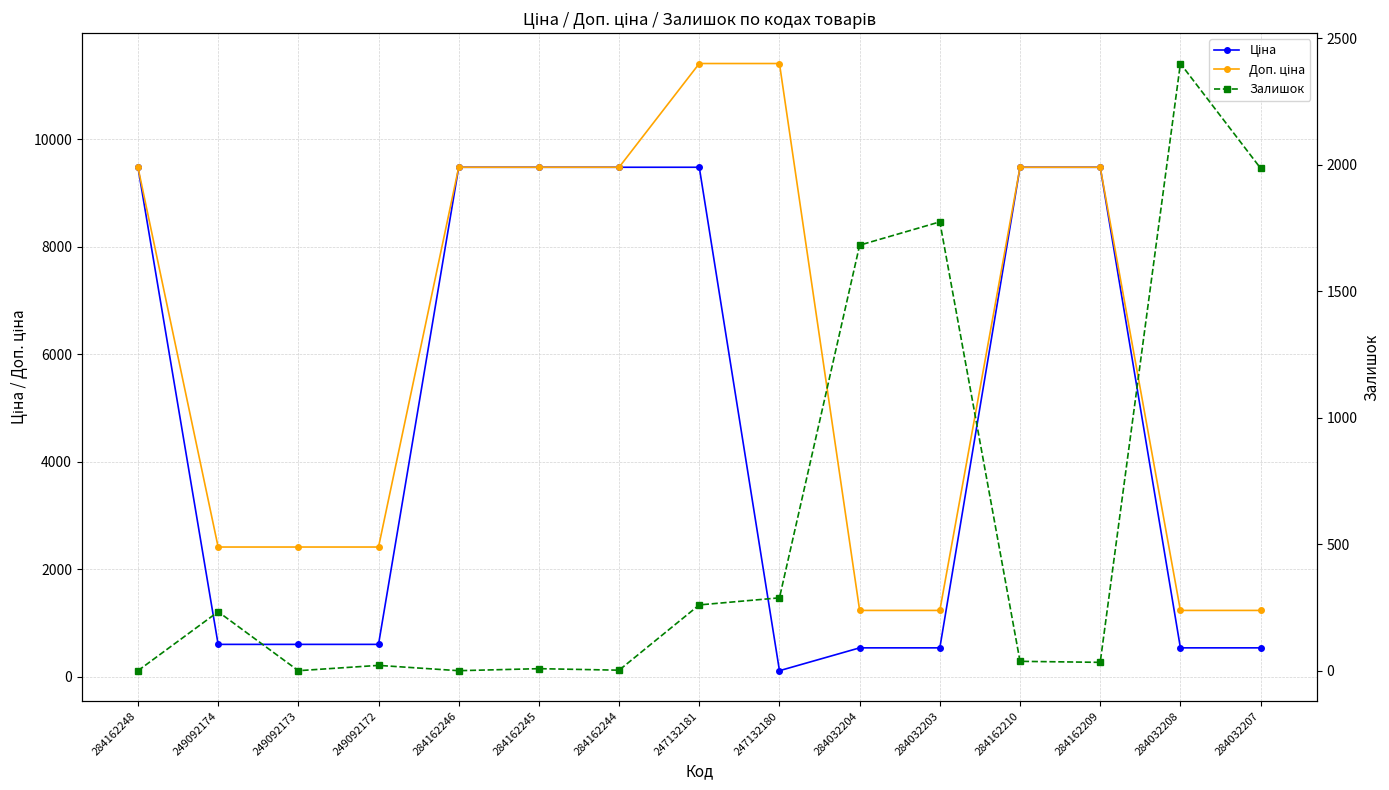

What is the spread (max minus min) of values at 247132180?

11295.9